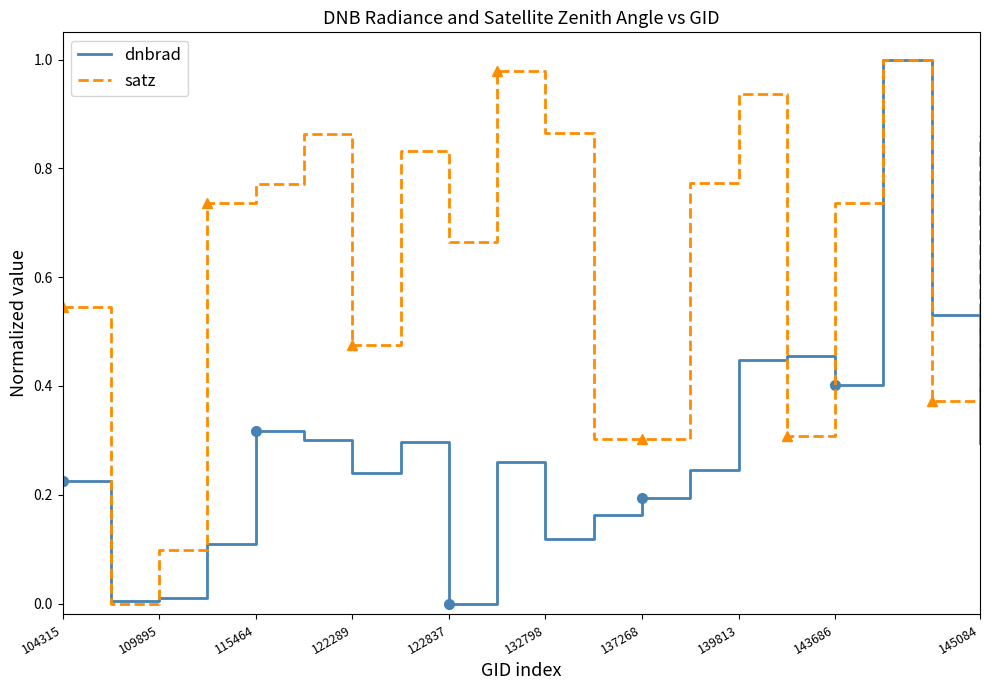

Which series has the widest spread of values?

dnbrad